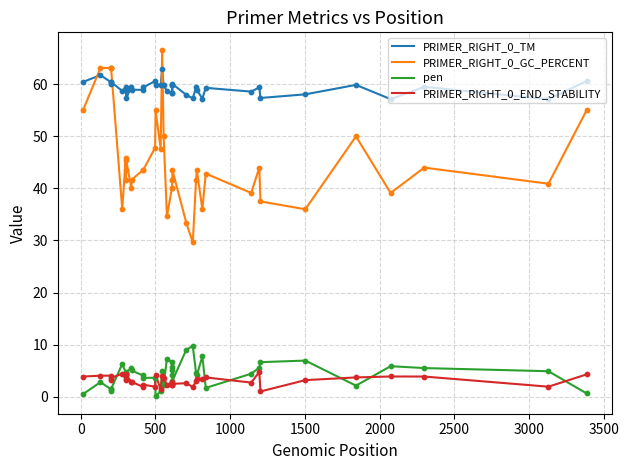

True or false: PRIMER_RIGHT_0_GC_PERCENT and pen cross at least once.

False